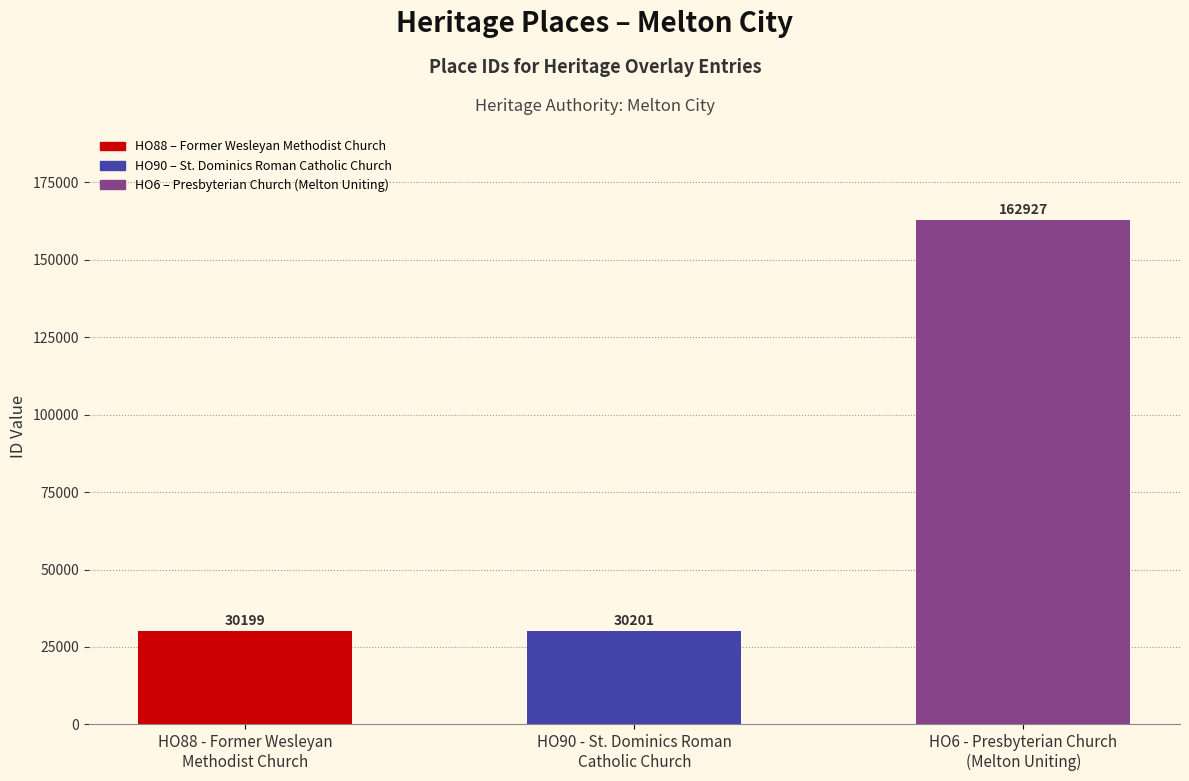

Rank the categories by value from lowest to highest.

HO88 - Former Wesleyan
Methodist Church, HO90 - St. Dominics Roman
Catholic Church, HO6 - Presbyterian Church
(Melton Uniting)